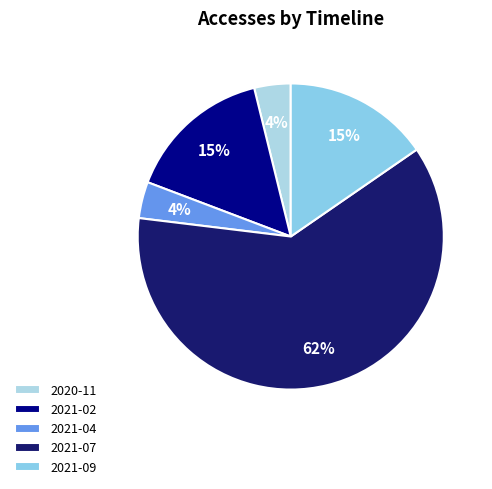

To the nearest percent, what portion does 2021-04 represent?

4%